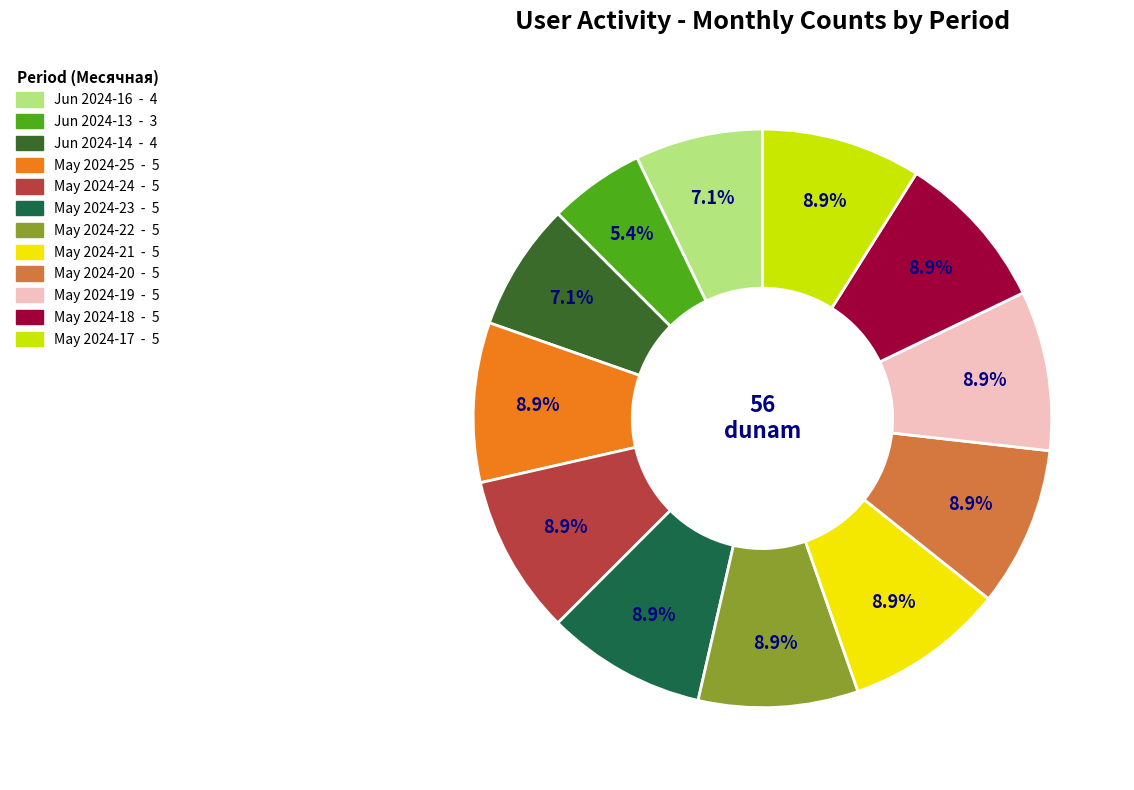

Does any single category account for the majority?

No